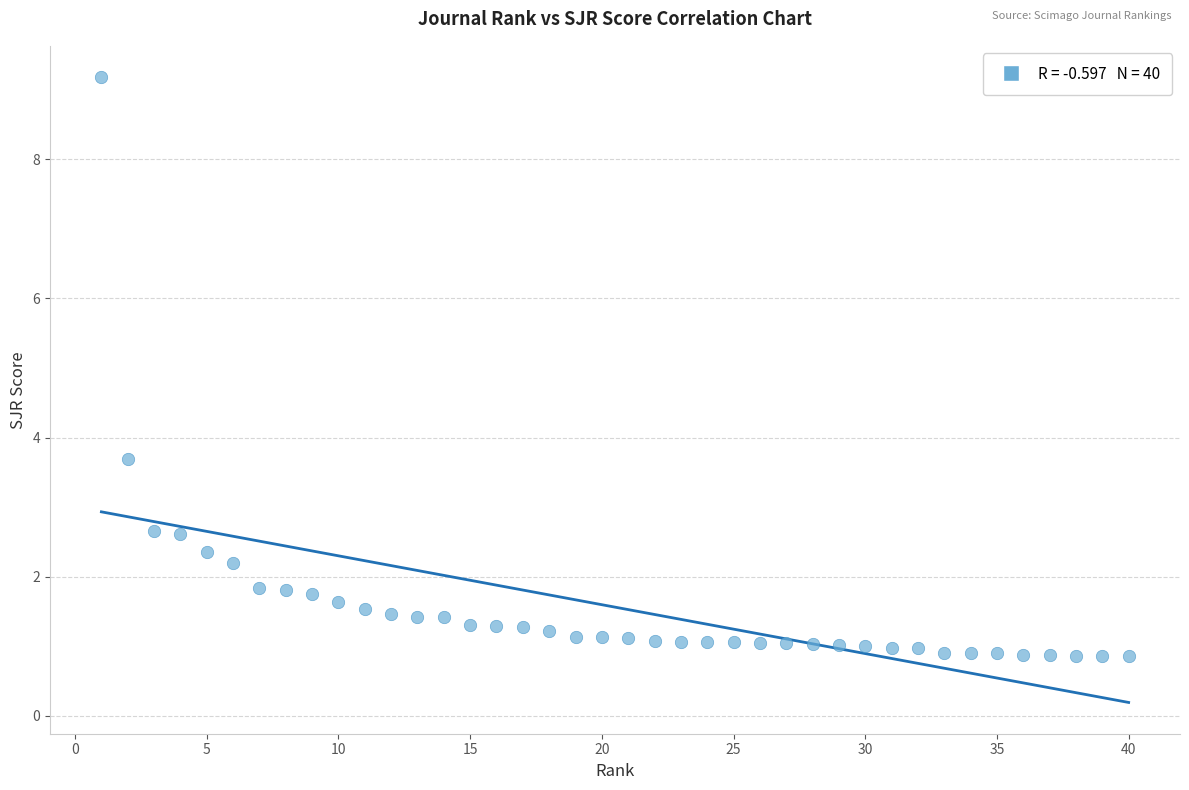

What Y value in the scatter plot is closest to 5?

3.7